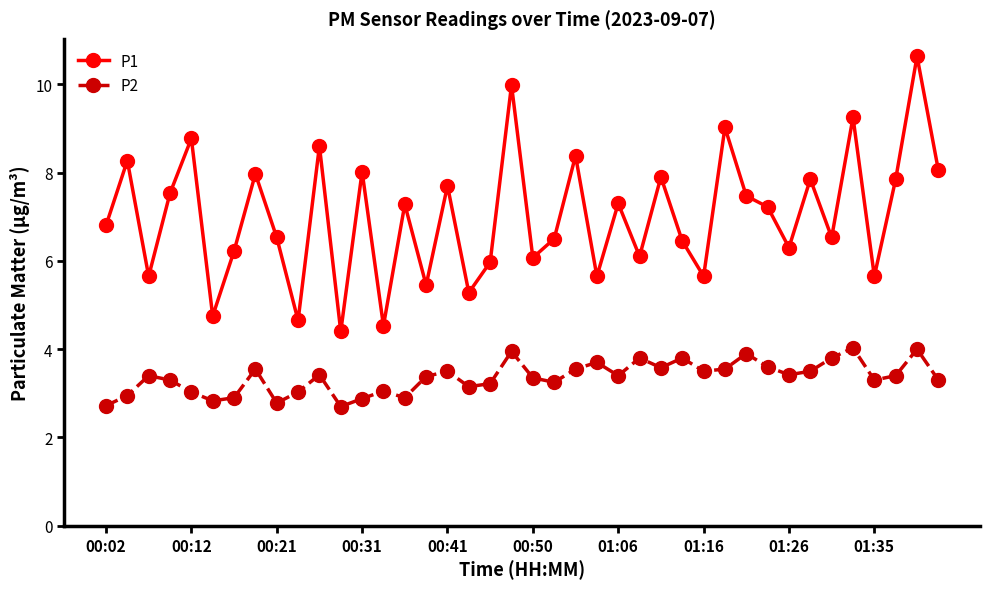

True or false: P2 and P1 cross at least once.

False